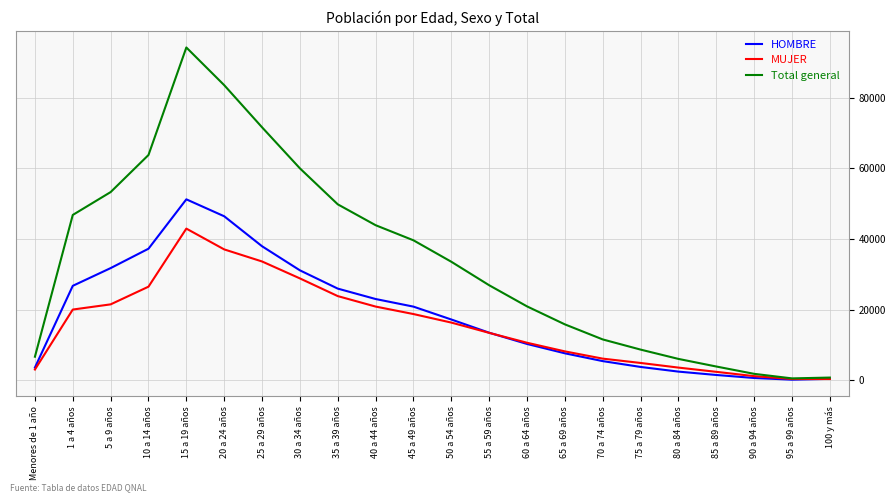

Which series has the largest range (max minus min)?

Total general